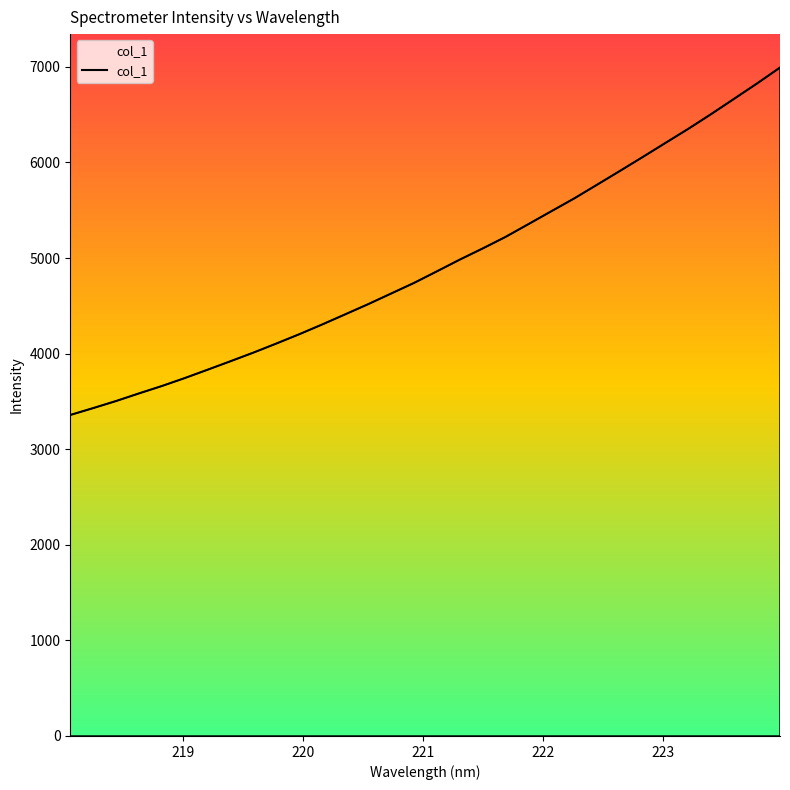

What is the minimum value shown in the chart?

3358.1